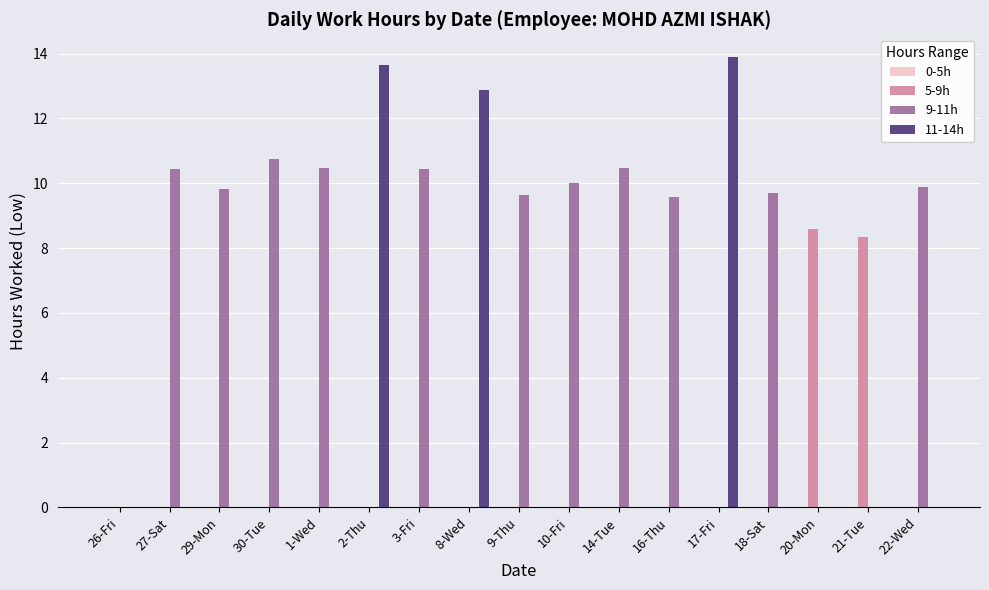

What is the sum of the 9-11h values at 8-Wed and 9-Thu?

9.6